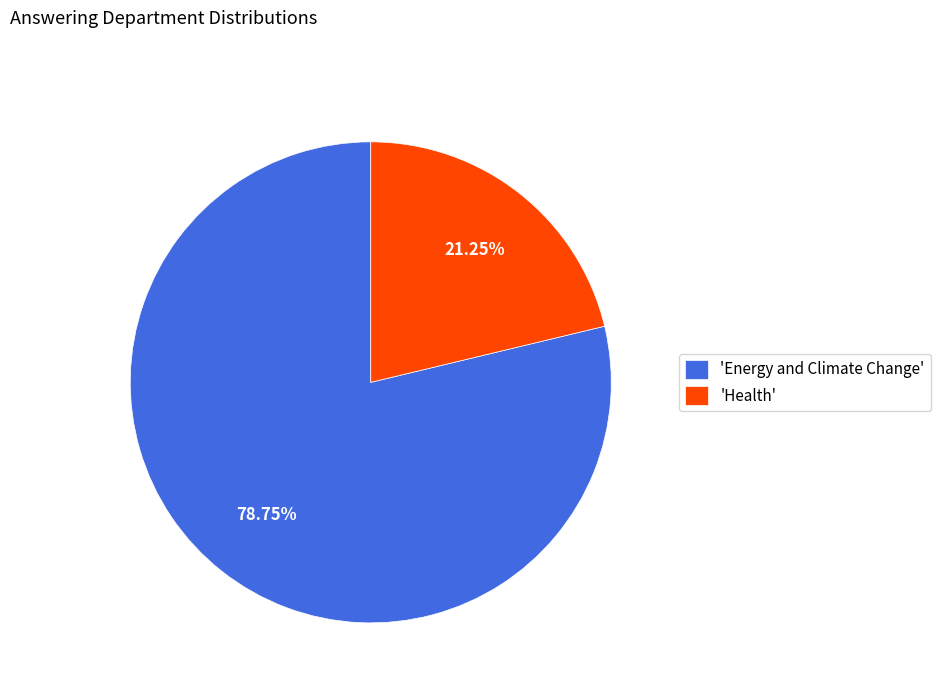

Is there a majority slice in this chart?

Yes